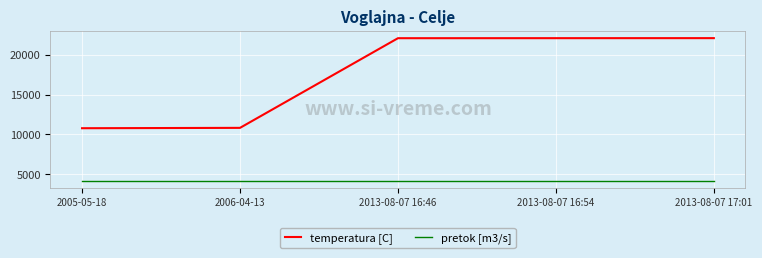

List the series in order of their peak value, highest first.

temperatura [C], pretok [m3/s]